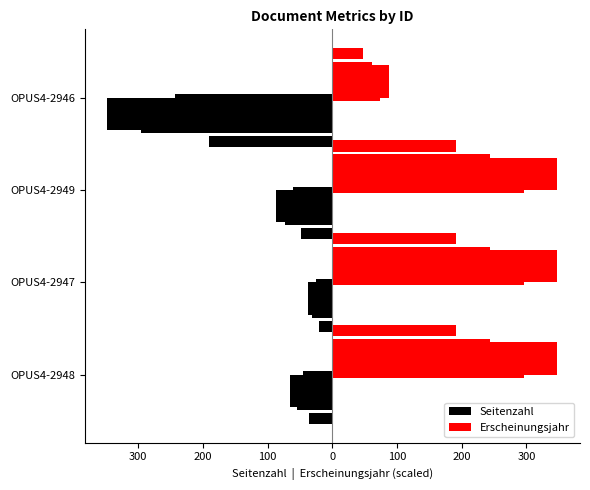

Between OPUS4-2946 and OPUS4-2949, which is larger?

OPUS4-2949